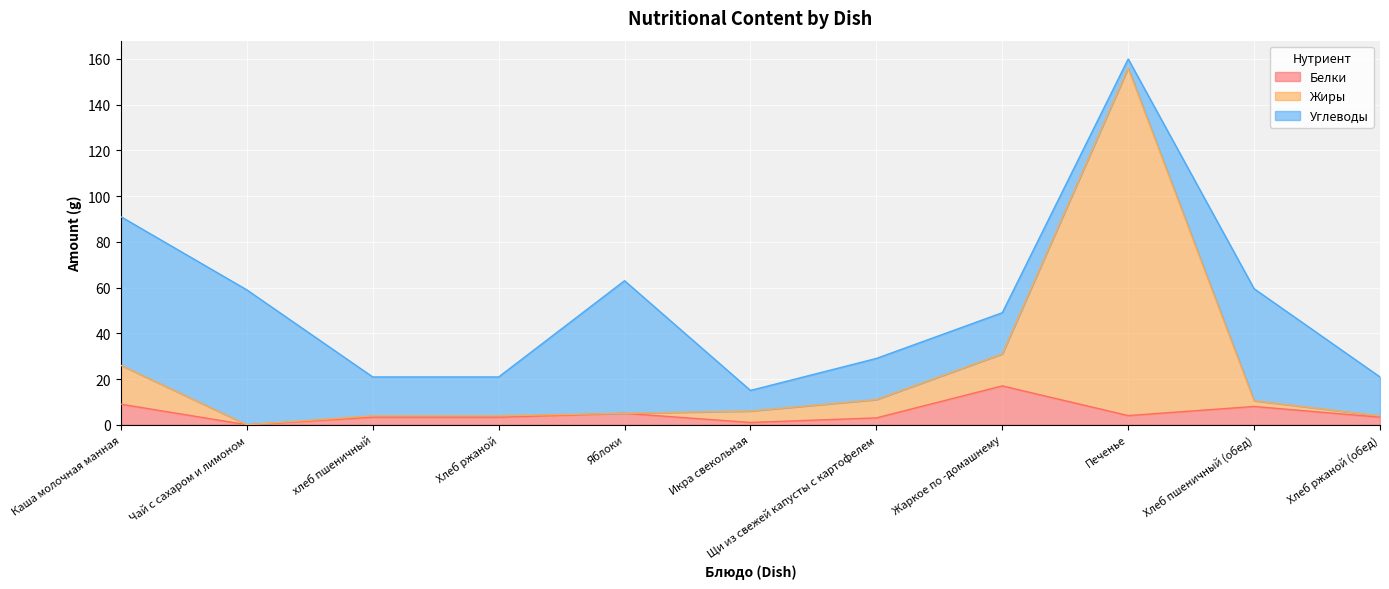

Is the value of Белки at Хлеб пшеничный (обед) greater than the value of Жиры at Печенье?

No